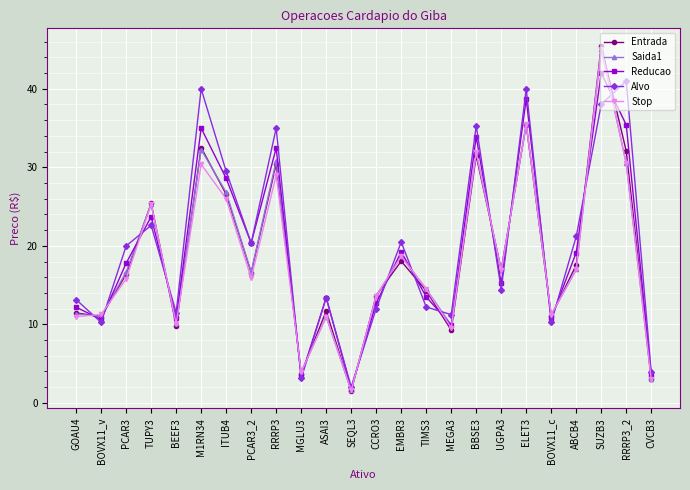

What position from the right is UGPA3?

7